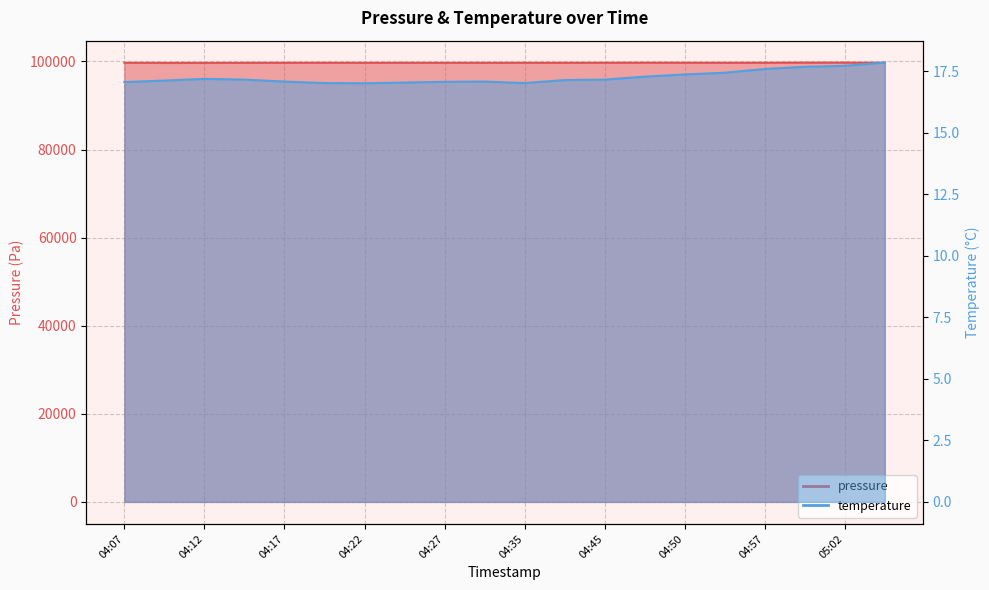

Reading left to right, extract all data points from this chart.

pressure: 99697.4	99672.4	99675.4	99683.9	99691.9	99699.6	99687.0	99695.8	99682.0	99684.6	99693.3	99689.5	99700.2	99712.7	99702.8	99694.0	99702.6	99725.4	99724.2	99702.1
temperature: 17.1	17.1	17.2	17.2	17.1	17.0	17.0	17.1	17.1	17.1	17.0	17.1	17.2	17.3	17.4	17.4	17.6	17.7	17.7	17.9